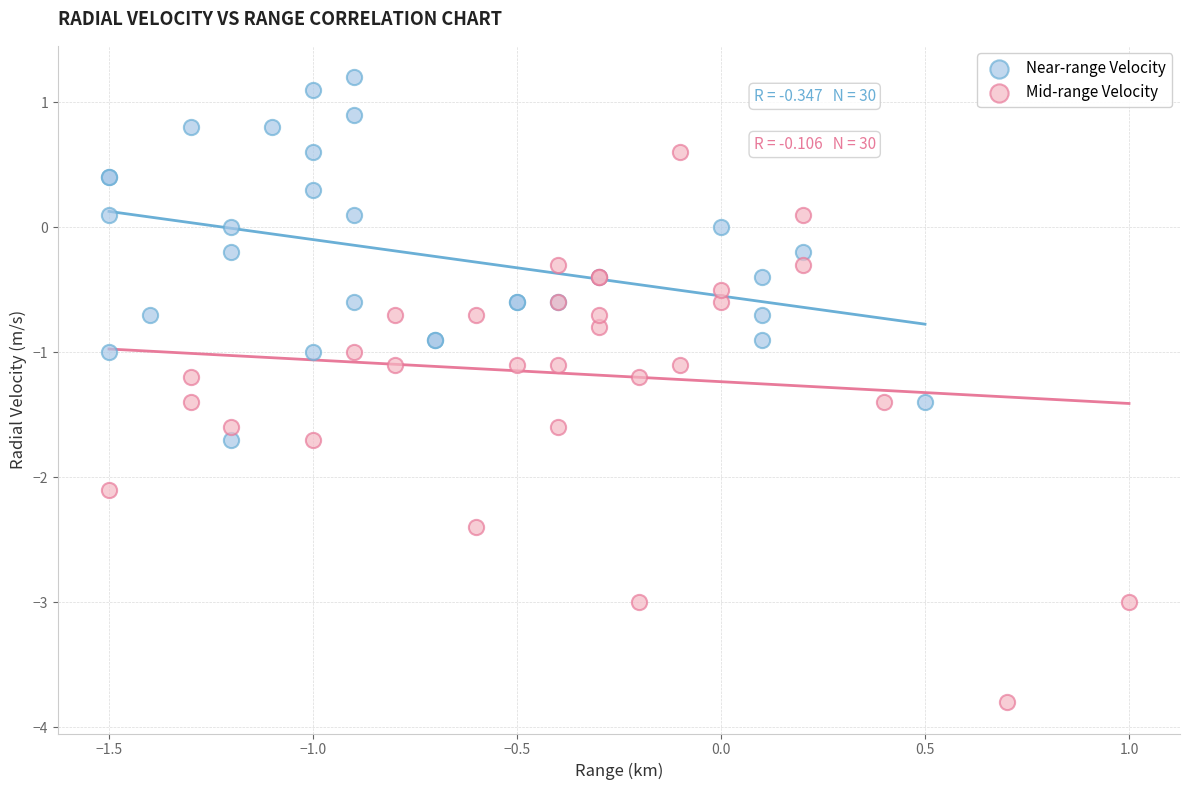

Which series has the widest spread of Y values?

Mid-range Velocity